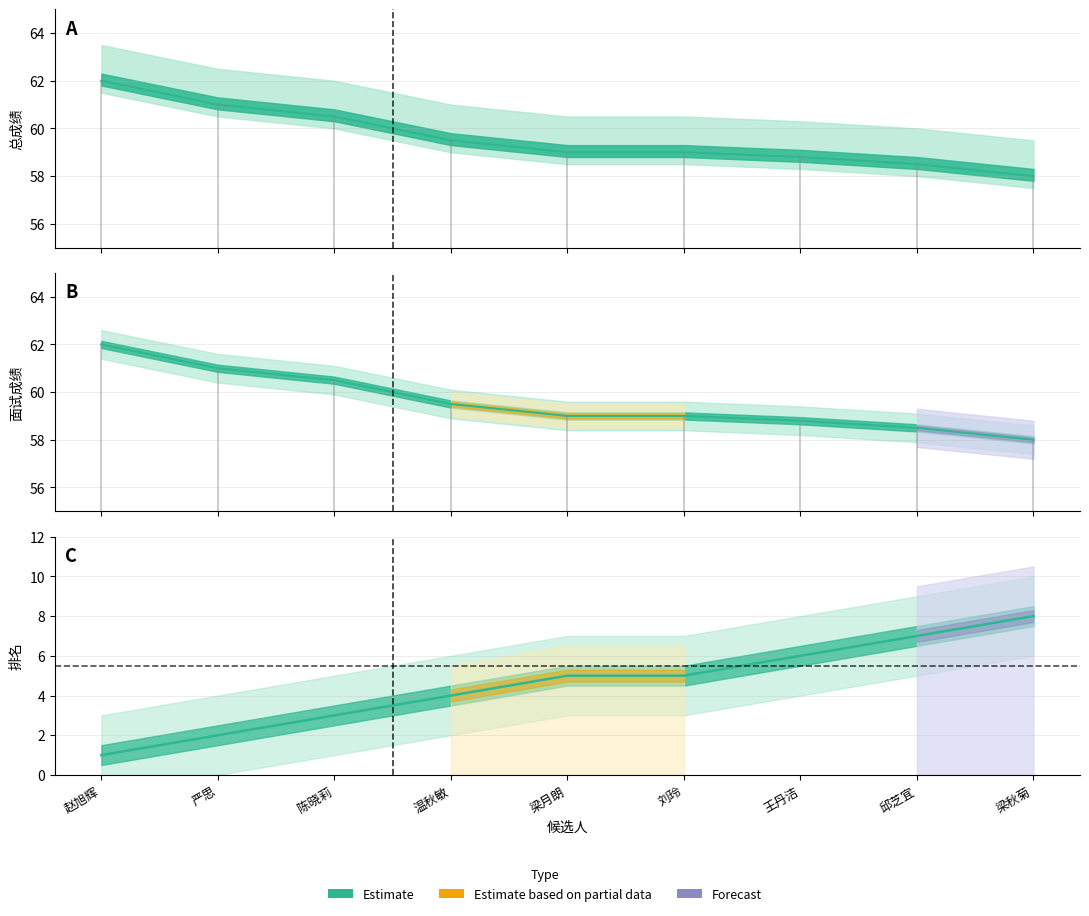

What is the sum of the 排名 values at 陈晓莉 and 邱芝宜?

10.0